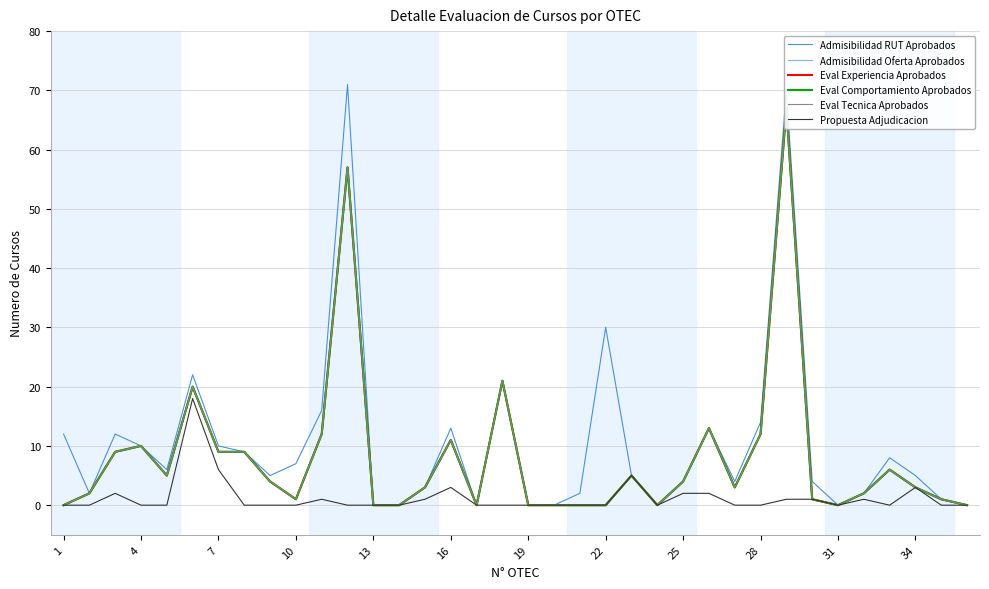

True or false: Admisibilidad RUT Aprobados has a value of 13 at 16.

True